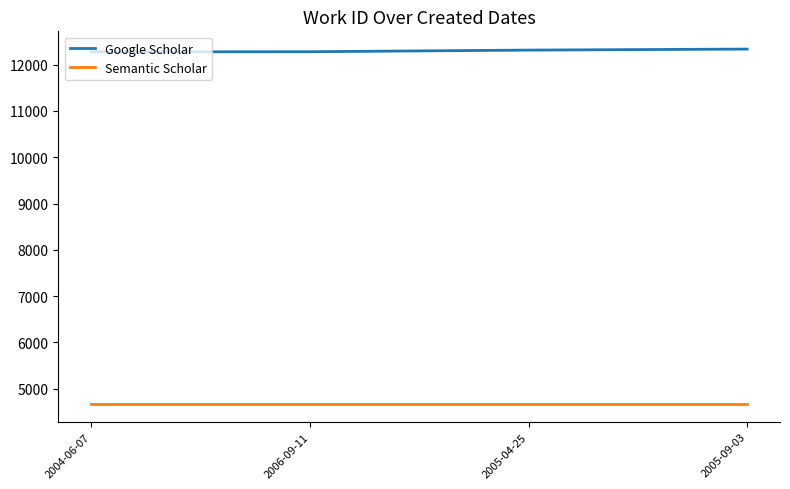

What position from the left is 2005-09-03?

4